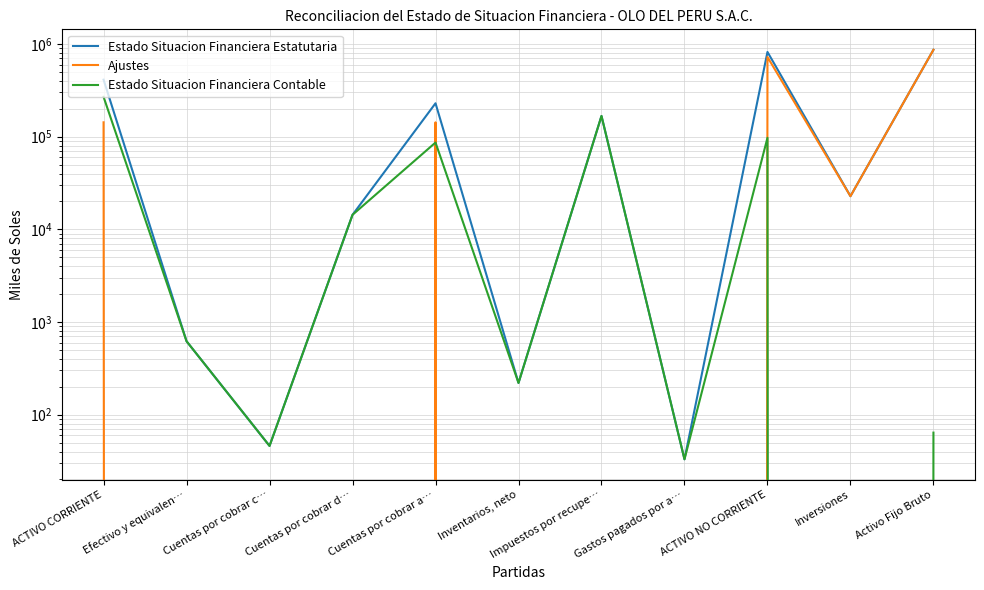

Where is the first local maximum for Ajustes?

Cuentas por cobrar a…